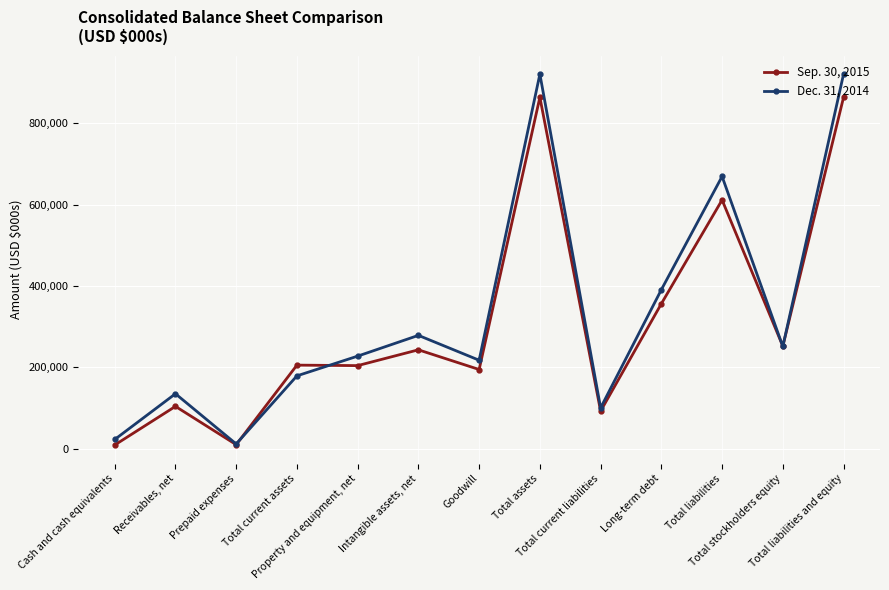

List the series in order of their peak value, lowest first.

Sep. 30, 2015, Dec. 31, 2014